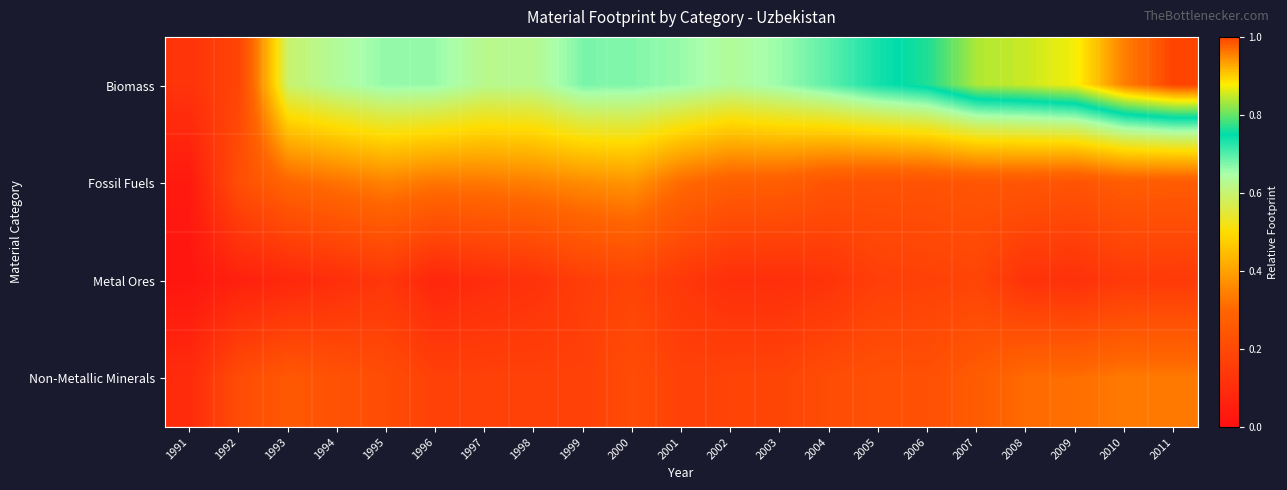

Reading left to right, transcribe all the data shown in this chart.

Biomass: 1991=0.1	1992=0.2	1993=0.6	1994=0.6	1995=0.7	1996=0.7	1997=0.6	1998=0.6	1999=0.7	2000=0.7	2001=0.7	2002=0.6	2003=0.7	2004=0.7	2005=0.7	2006=0.8	2007=0.8	2008=0.9	2009=0.9	2010=1.0	2011=1.0
Fossil Fuels: 1991=0.0	1992=0.2	1993=0.3	1994=0.3	1995=0.3	1996=0.3	1997=0.3	1998=0.3	1999=0.4	2000=0.4	2001=0.3	2002=0.3	2003=0.3	2004=0.2	2005=0.2	2006=0.2	2007=0.2	2008=0.2	2009=0.2	2010=0.3	2011=0.3
Metal Ores: 1991=0.0	1992=0.1	1993=0.1	1994=0.1	1995=0.1	1996=0.1	1997=0.1	1998=0.1	1999=0.2	2000=0.2	2001=0.1	2002=0.1	2003=0.1	2004=0.1	2005=0.2	2006=0.2	2007=0.2	2008=0.1	2009=0.1	2010=0.1	2011=0.1
Non-Metallic Minerals: 1991=0.1	1992=0.2	1993=0.3	1994=0.2	1995=0.2	1996=0.2	1997=0.2	1998=0.2	1999=0.2	2000=0.2	2001=0.2	2002=0.2	2003=0.2	2004=0.2	2005=0.2	2006=0.2	2007=0.3	2008=0.3	2009=0.3	2010=0.3	2011=0.3